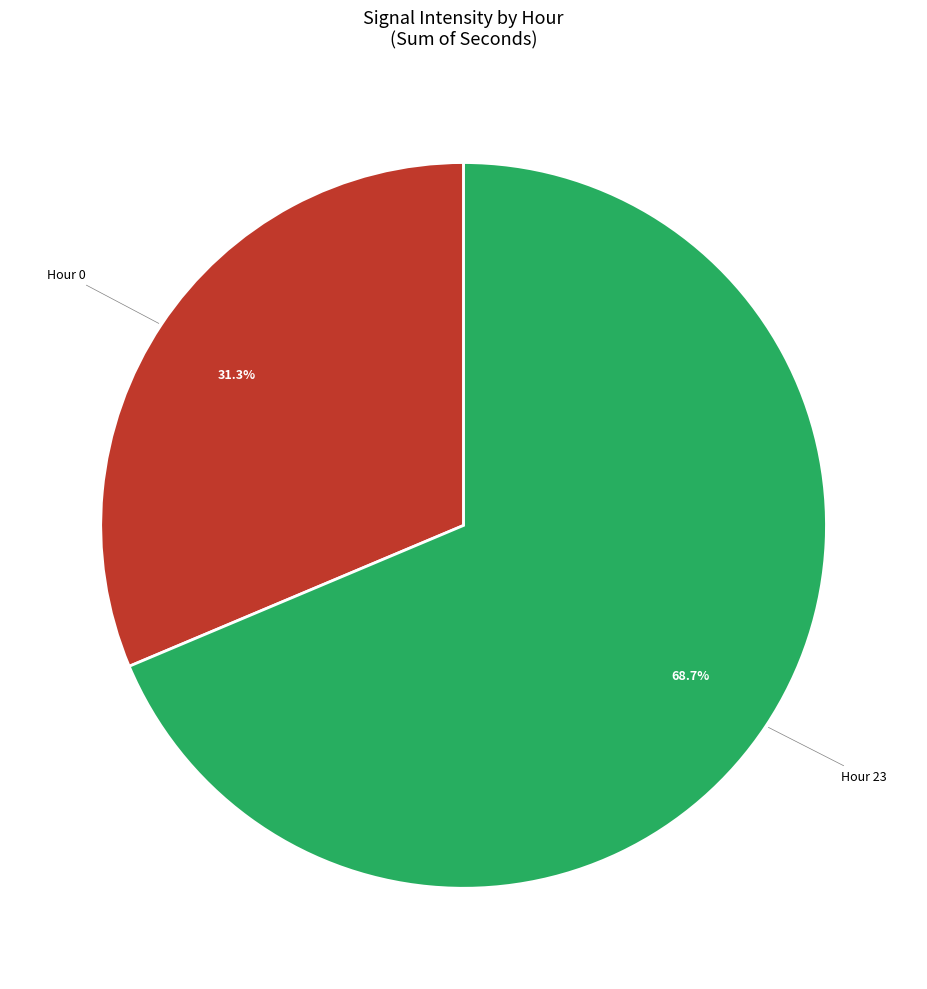

Is there any slice that represents more than half of the pie?

Yes